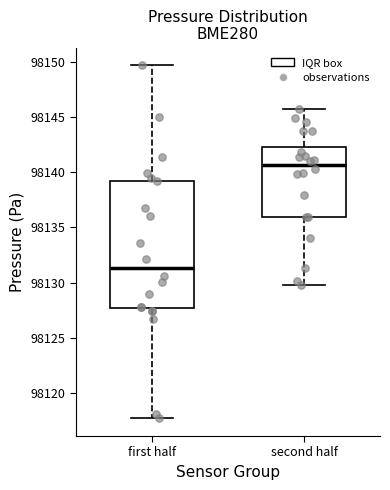

Which box's median line is the lowest?

first half